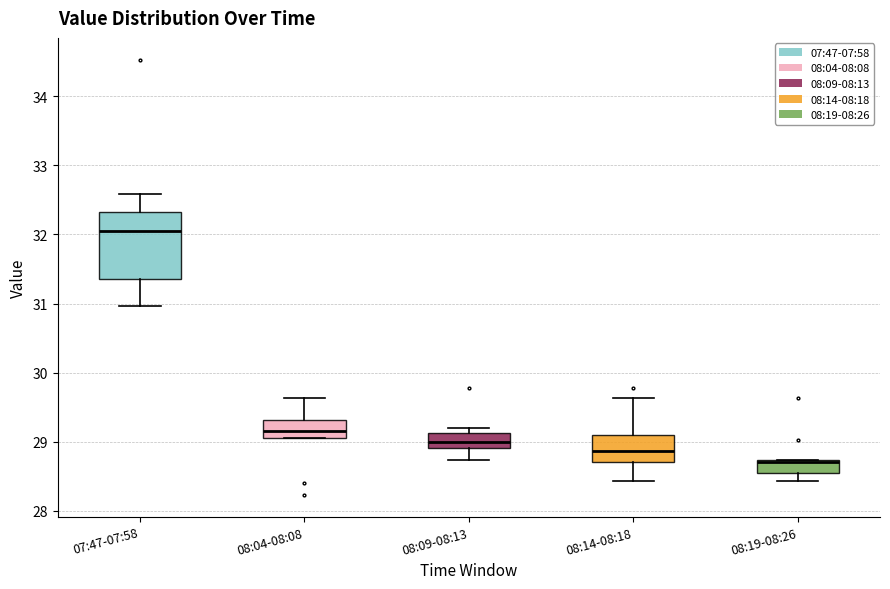

Reading left to right, read every box against the y-axis: the position of its median line, the range the box covers, and the ends of its whiskers. The values are not printed on the chart, so give them approximately, as read against the axis.

07:47-07:58: median 32.1, box 31.4 to 32.3, whiskers 31.0 to 32.6
08:04-08:08: median 29.2, box 29.1 to 29.3, whiskers 29.1 to 29.6
08:09-08:13: median 29.0, box 28.9 to 29.1, whiskers 28.7 to 29.2
08:14-08:18: median 28.9, box 28.7 to 29.1, whiskers 28.4 to 29.6
08:19-08:26: median 28.7 (drawn on the box's upper edge), box 28.6 to 28.7, whiskers 28.4 to 28.7